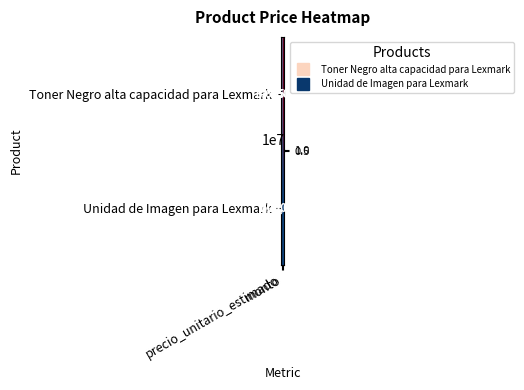

Rank the series by their average value, from highest to lowest.

Toner Negro alta capacidad para Lexmark, Unidad de Imagen para Lexmark